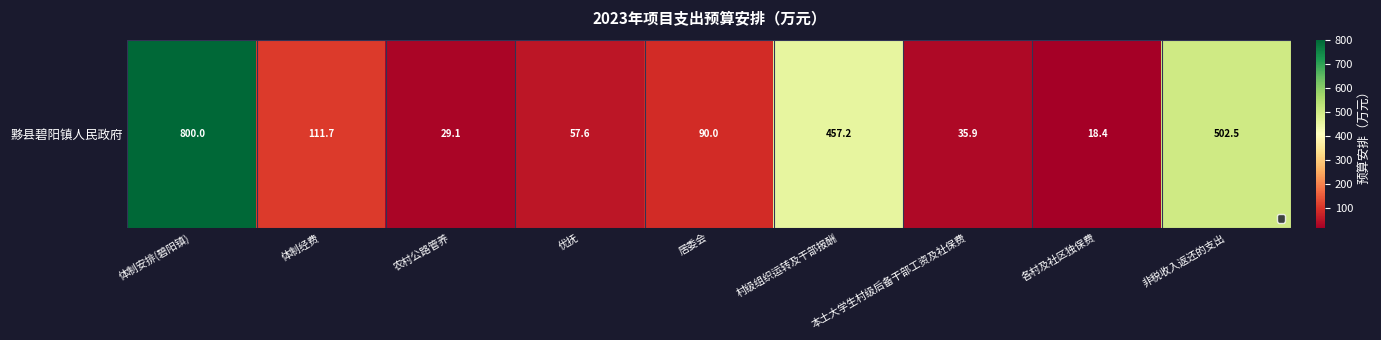

The chart shows a value of 797.9 at 非税收入返还的支出. True or false?

False